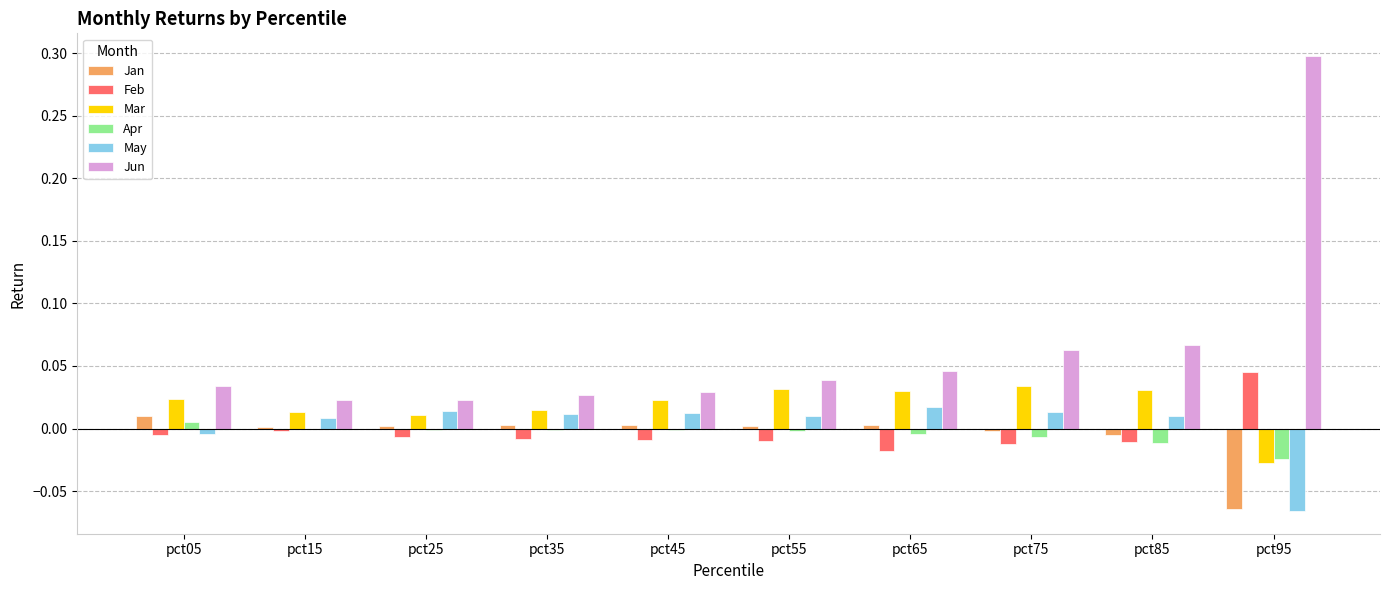

What is the greatest value displayed?

0.3